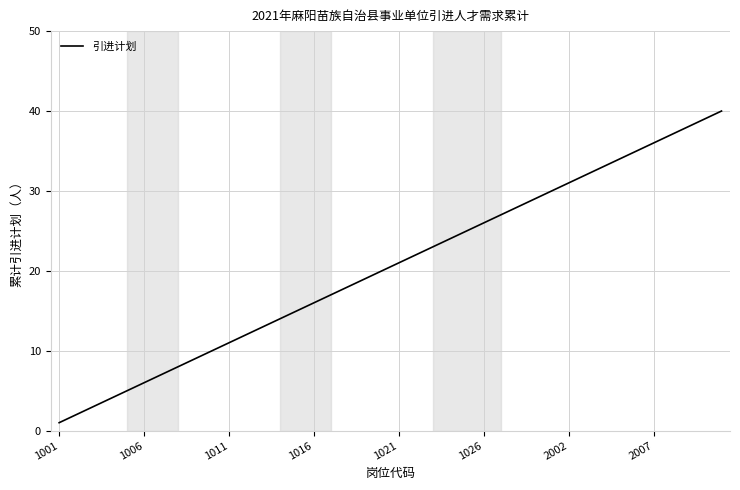

How many lines are shown in the chart?

1